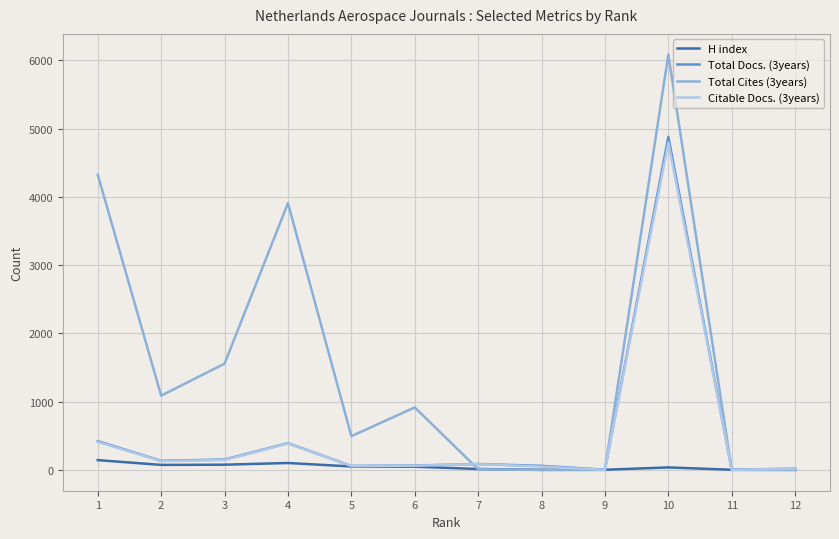

How many distinct data groups are displayed?

4